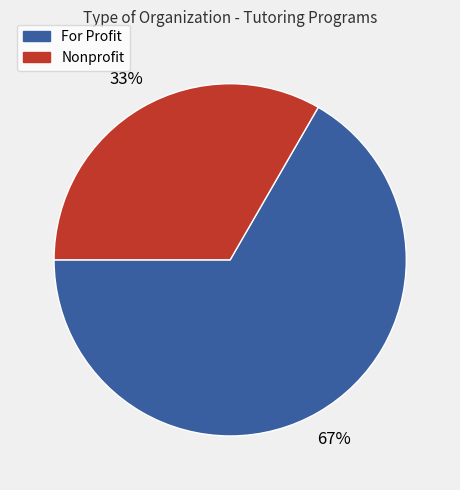

Does any single category account for the majority?

Yes